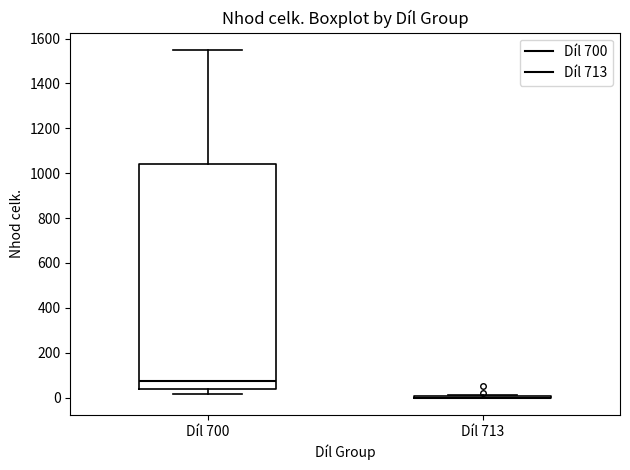

Reading left to right, read every box against the y-axis: the position of its median line, the range the box covers, and the ends of its whiskers. The values are not printed on the chart, so give them approximately, as read against the axis.

Díl 700: median 80, box 40 to 1040, whiskers 20 to 1540
Díl 713: box collapsed to a line at 0, whiskers 0 to 0